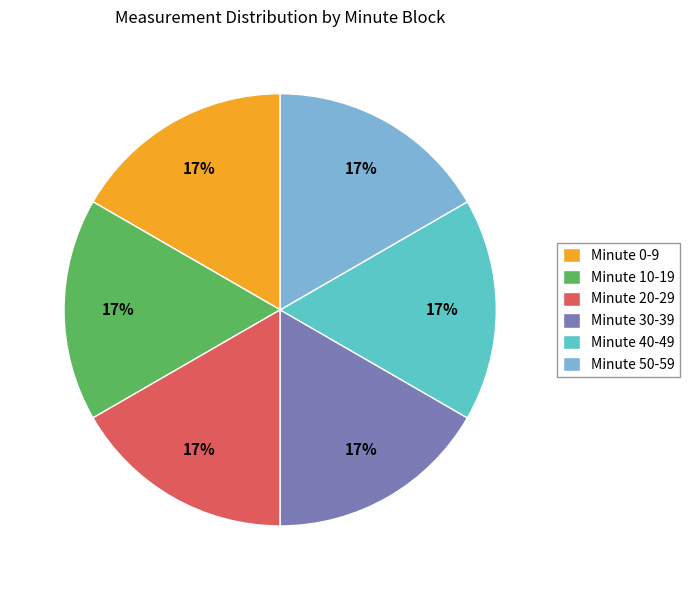

Combined, do Minute 20-29 and Minute 50-59 account for over 50%?

No